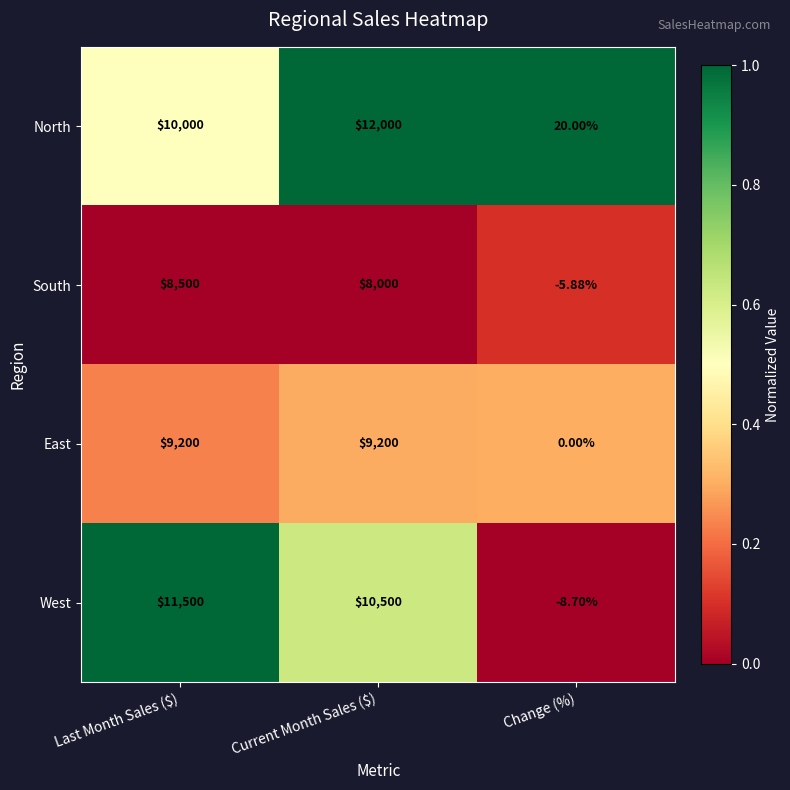

Count the number of data series in this chart.

4